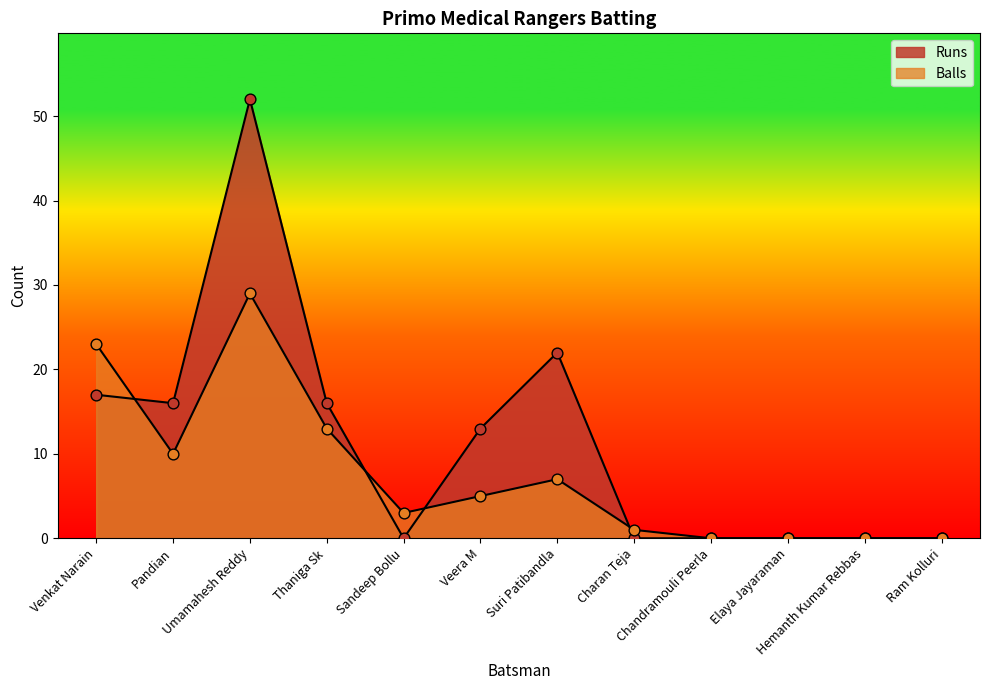

At how many categories does at least one series exceed 33?

1